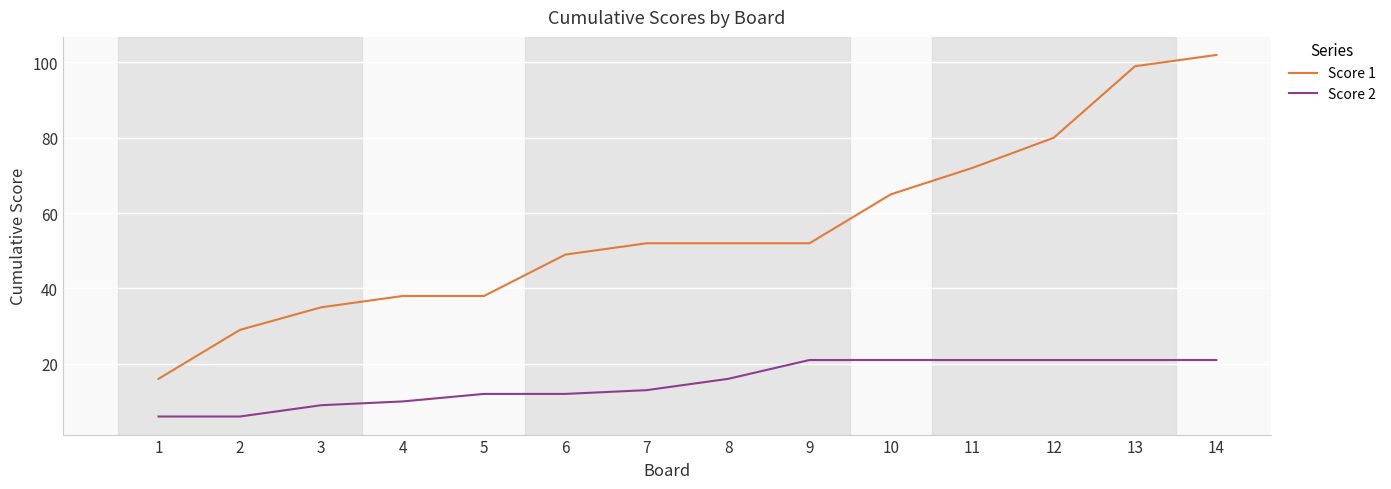

How many series are shown in this chart?

2